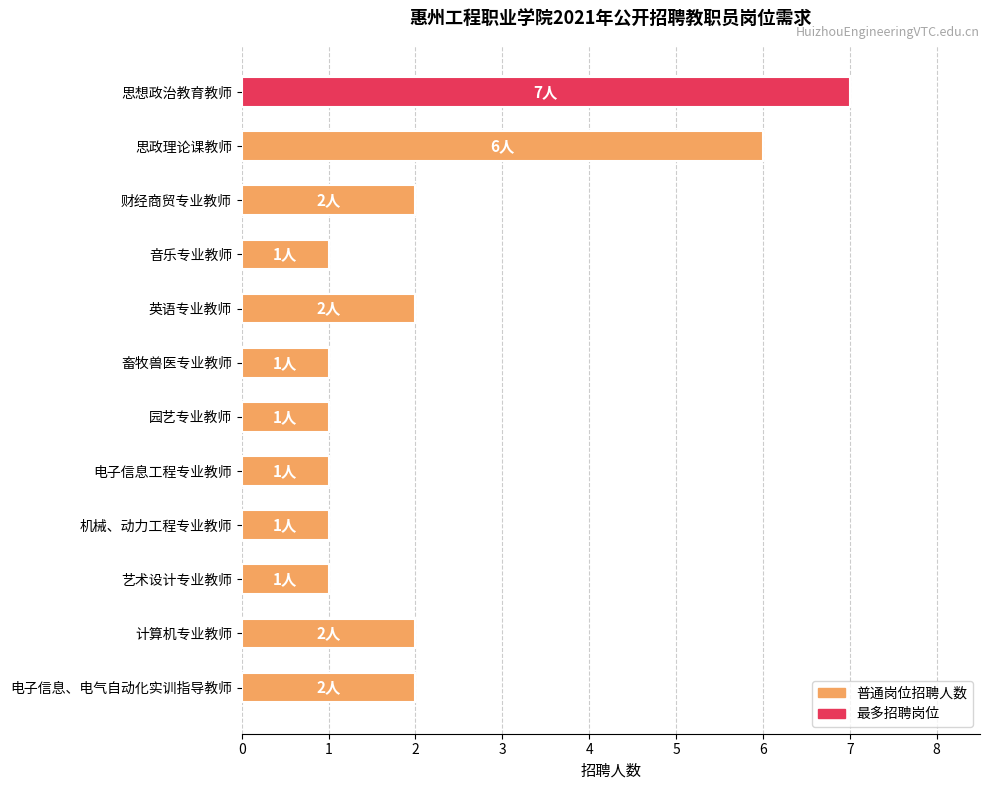

What is the difference between the maximum and second lowest values?

6